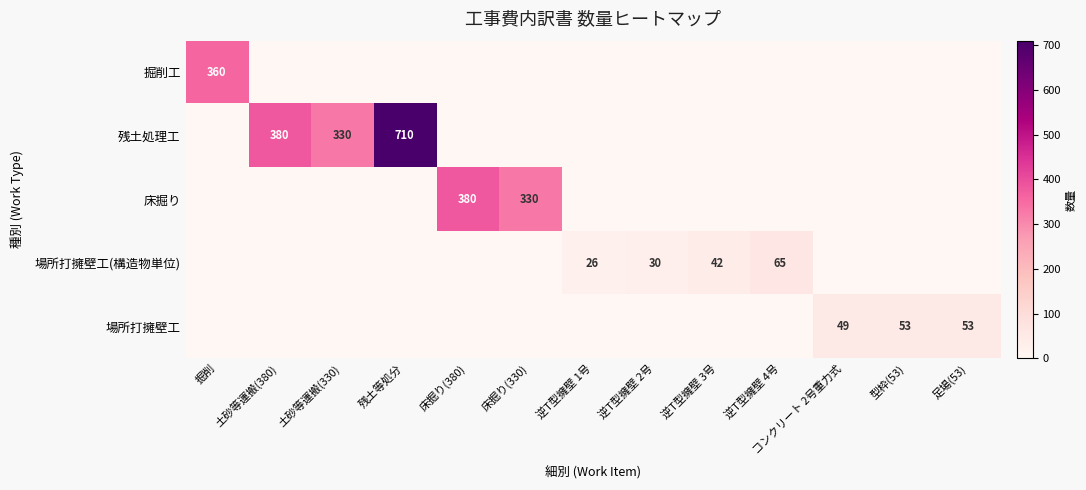

The value of 床掘り at 床掘り(380) is 616. True or false?

False